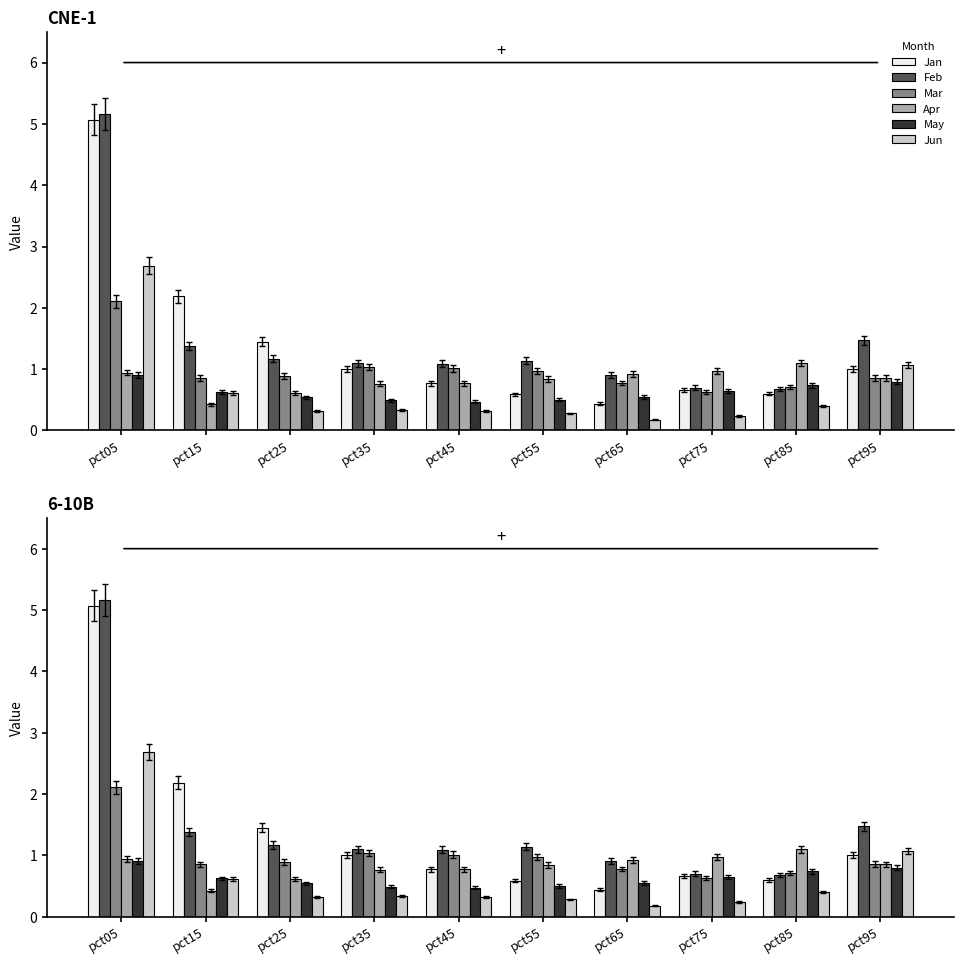

How many bars are there in total?

60